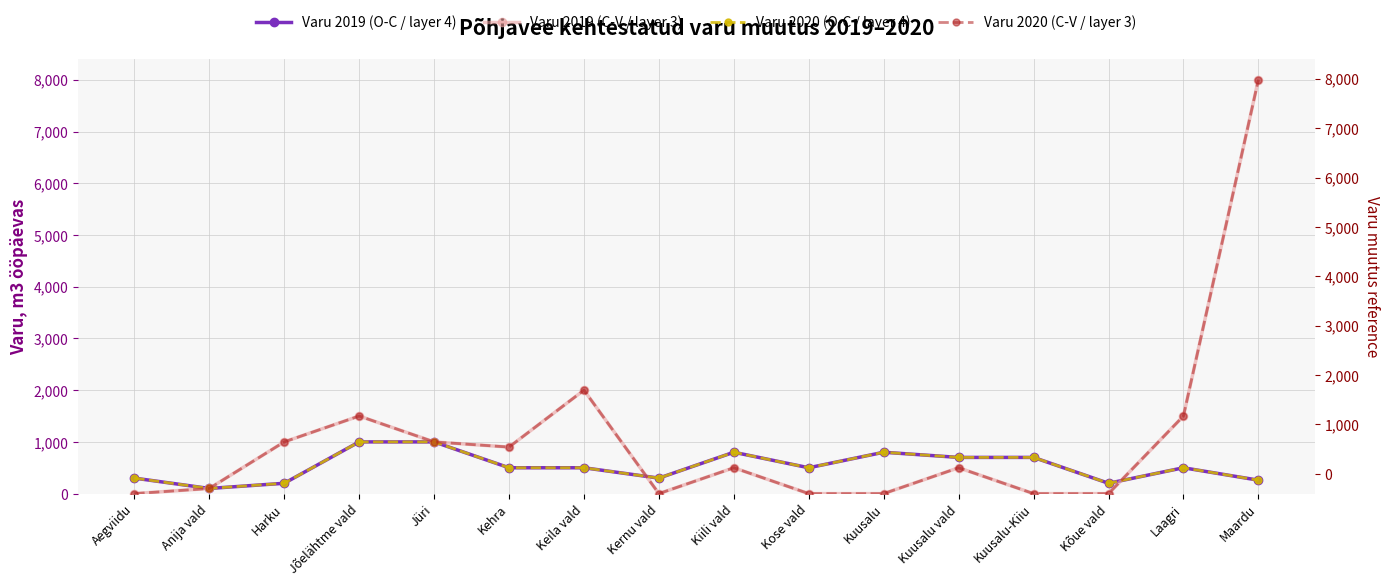

Is this an area chart (filled region under the line)?

No